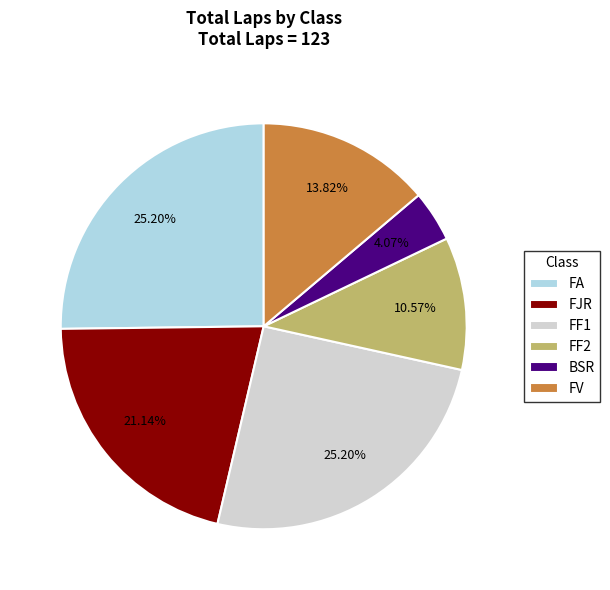

Which has a higher value, FA or FJR?

FA